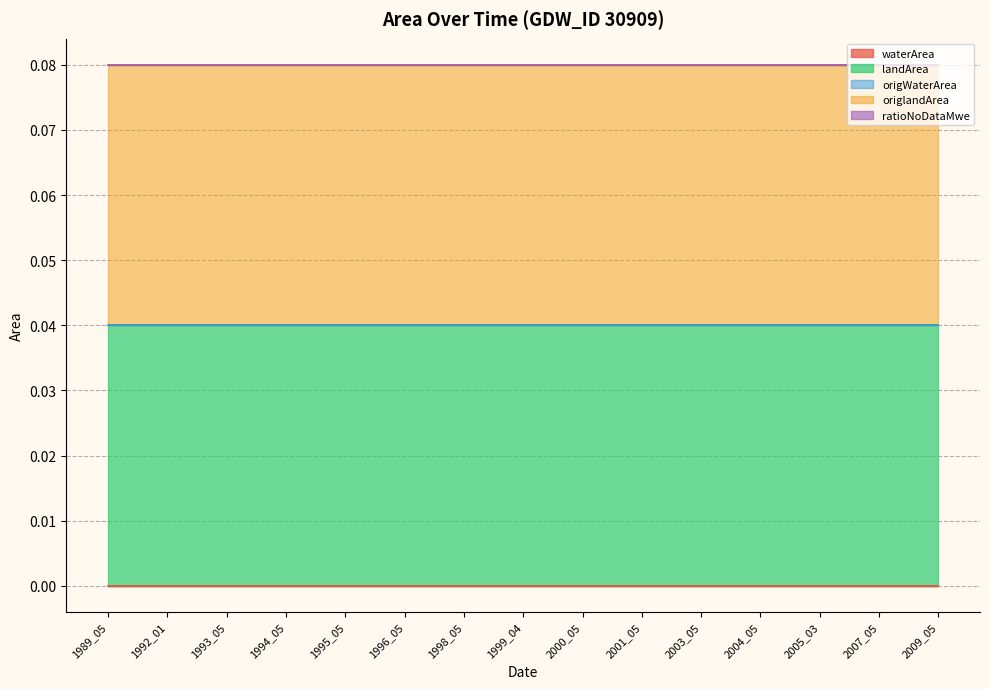

Rank the series by their maximum value, from highest to lowest.

landArea, origlandArea, waterArea, origWaterArea, ratioNoDataMwe